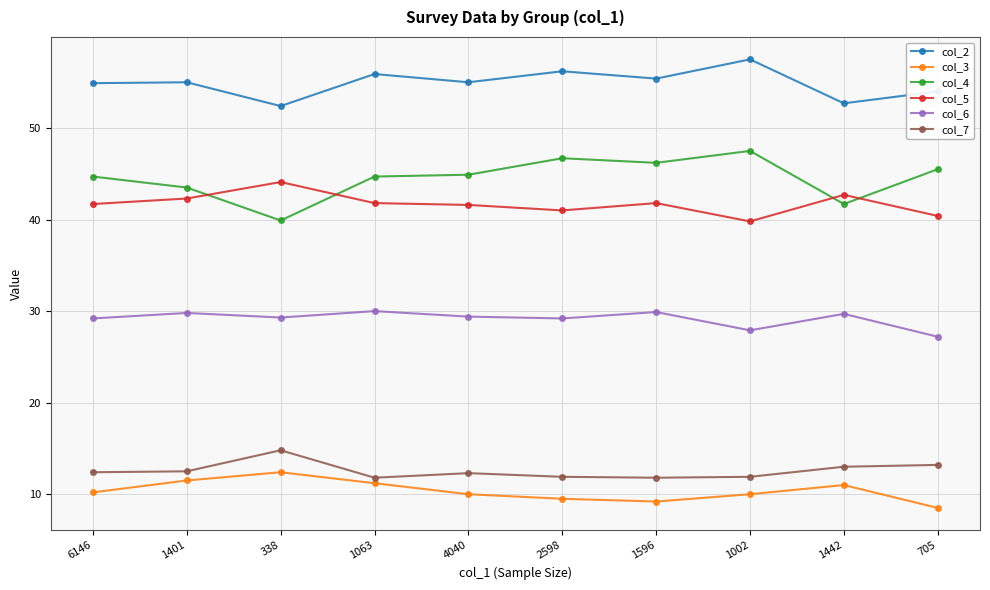

Which series has the largest total across all categories?

col_2